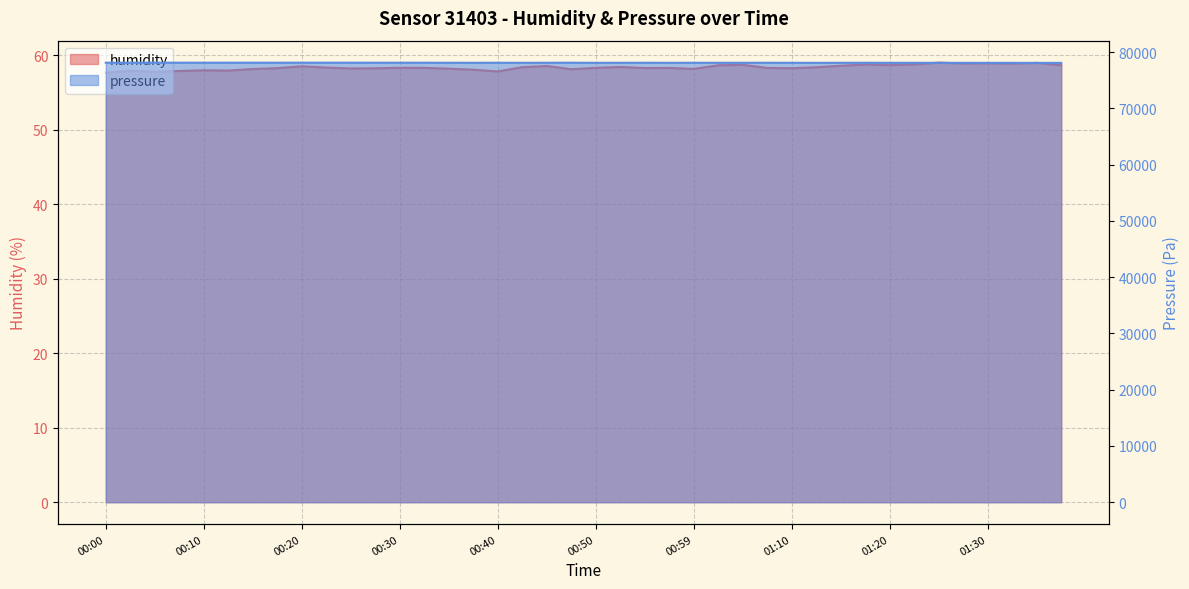

Where is the data nearest to the value 58?

00:10